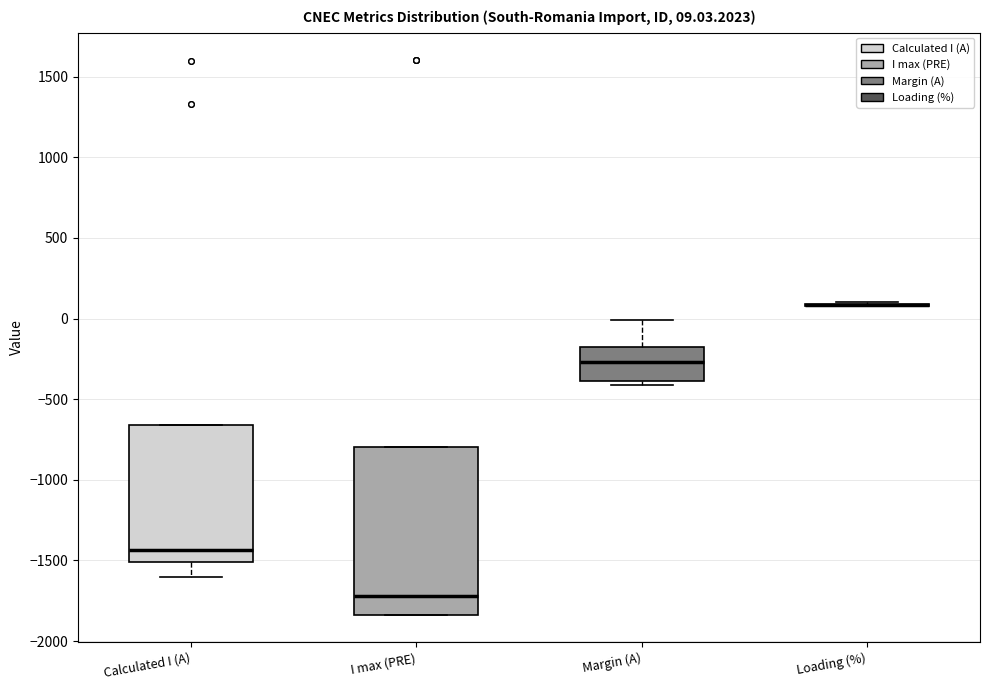

Which box is the tallest, from its lower edge to its upper edge?

I max (PRE)